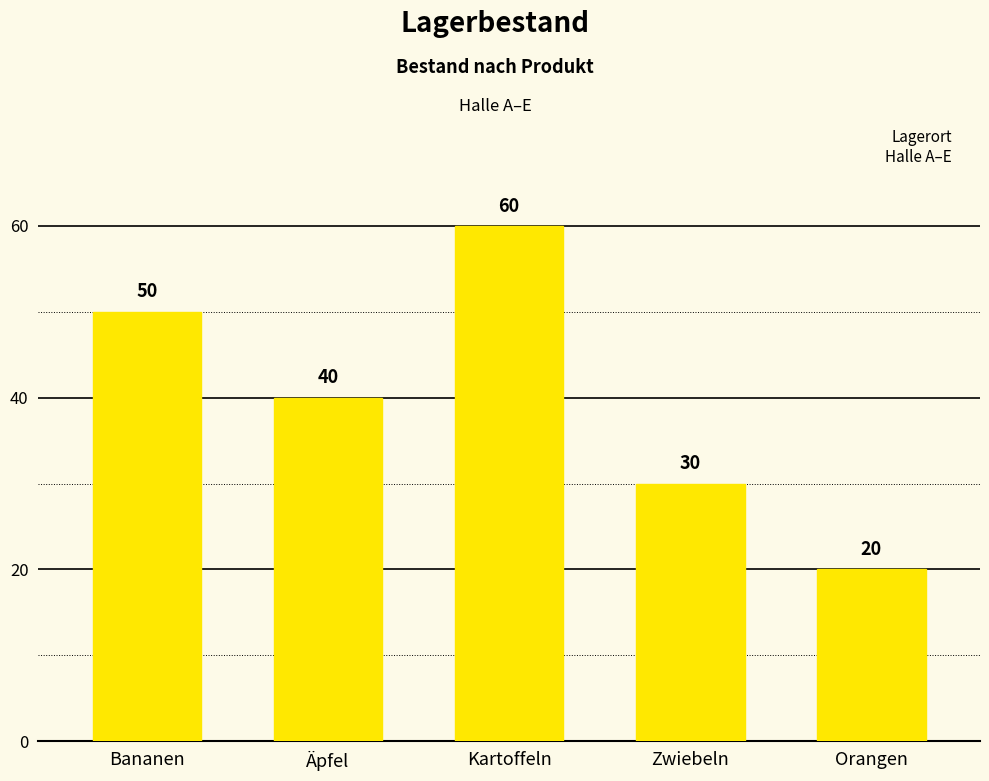

Does the chart contain any negative values?

No